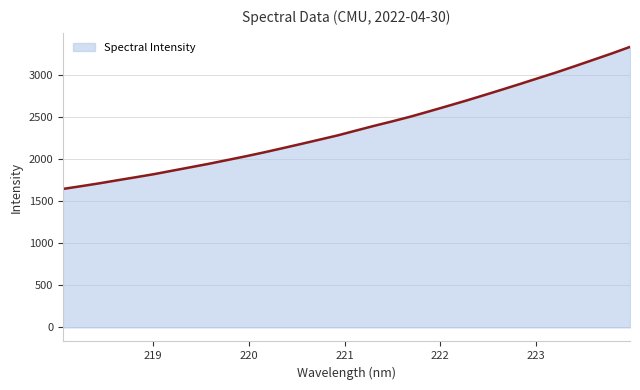

Does the chart have visible grid lines?

Yes